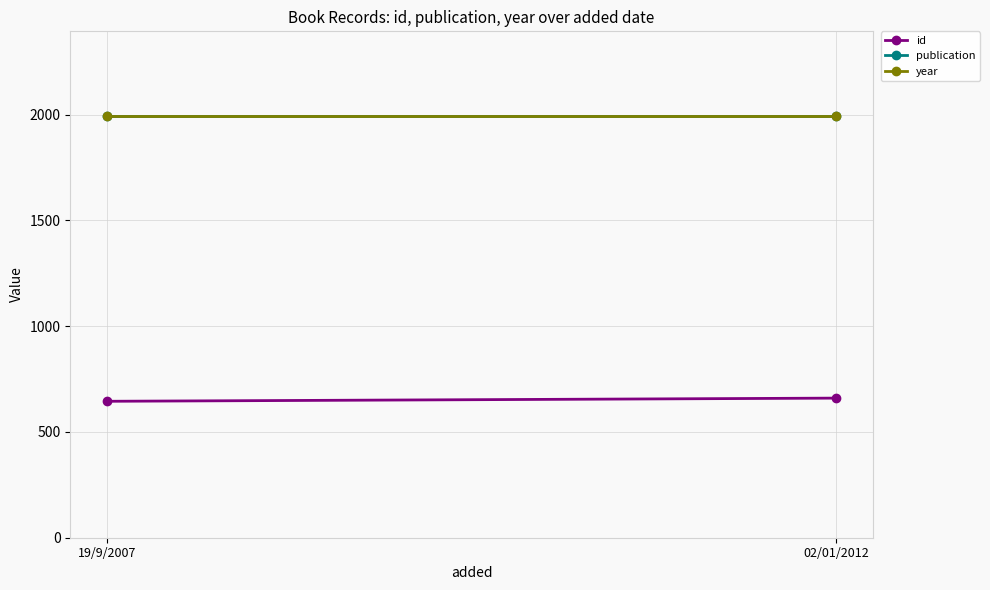

Where is year nearest to the value 1995?

19/9/2007